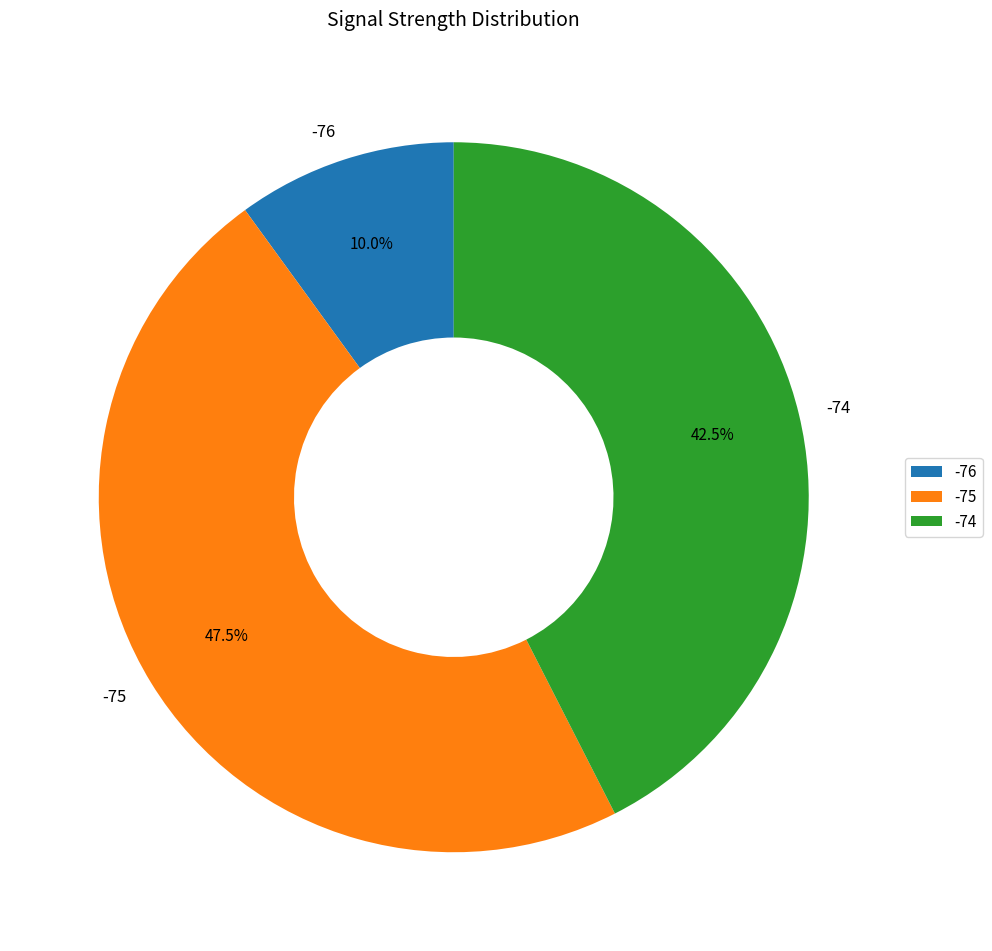

Is there any slice that represents more than half of the pie?

No